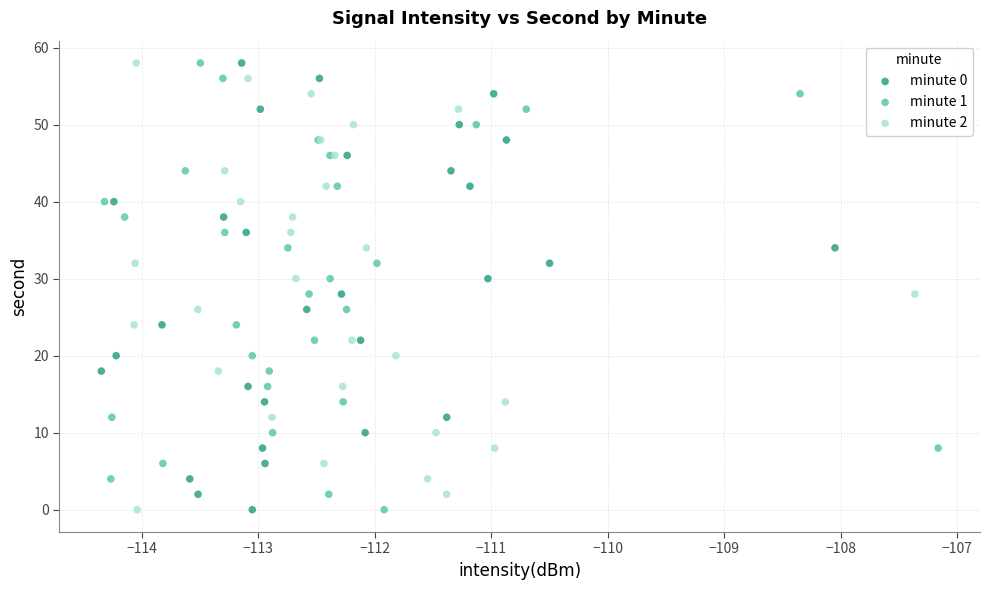

What are all the series names shown in the legend?

minute 0, minute 1, minute 2